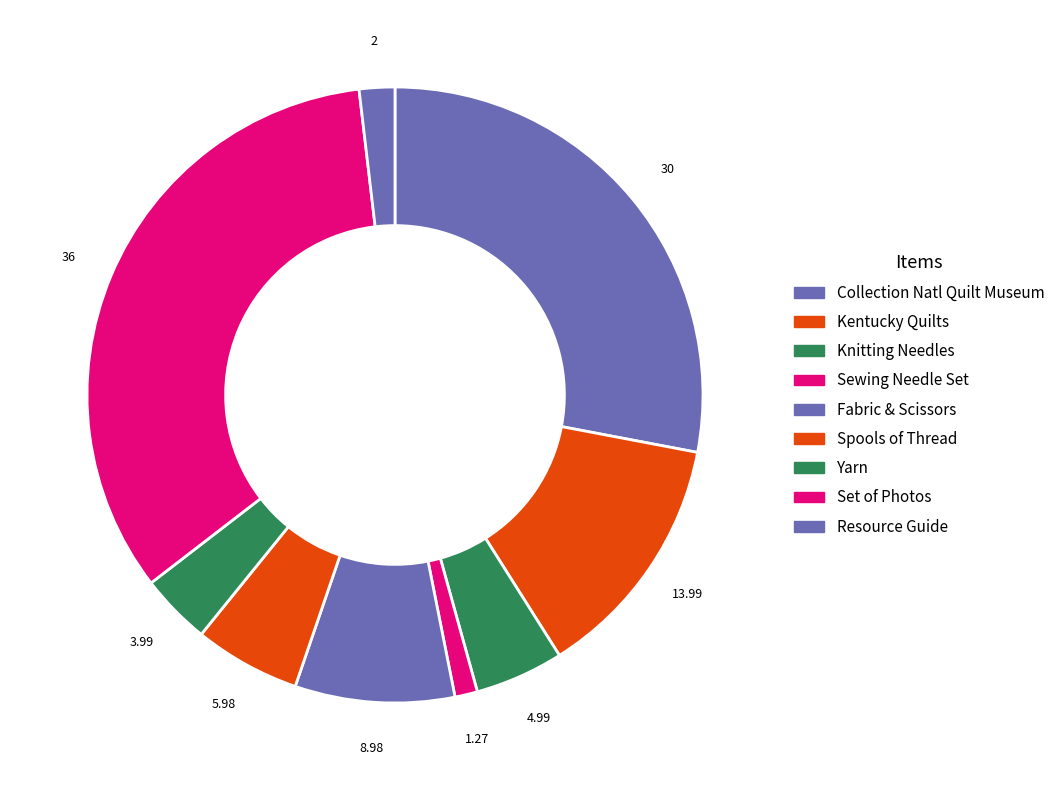

Rank the categories by value from highest to lowest.

Set of Photos, Collection Natl Quilt Museum, Kentucky Quilts, Fabric & Scissors, Spools of Thread, Knitting Needles, Yarn, Resource Guide, Sewing Needle Set